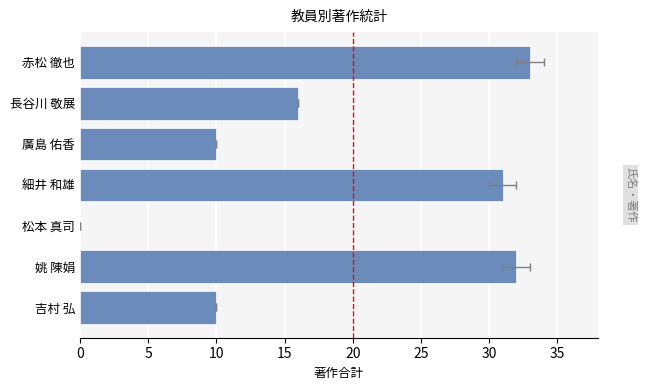

Reading left to right, extract all data points from this chart.

10	32	0	31	10	16	33